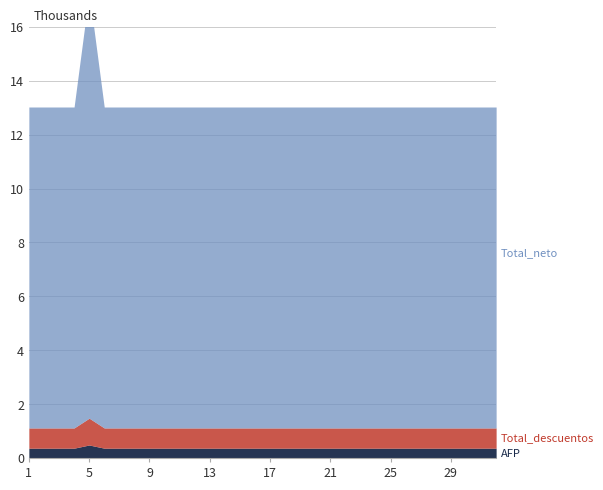

What is the difference between the highest and lowest values at 13?

11548.3